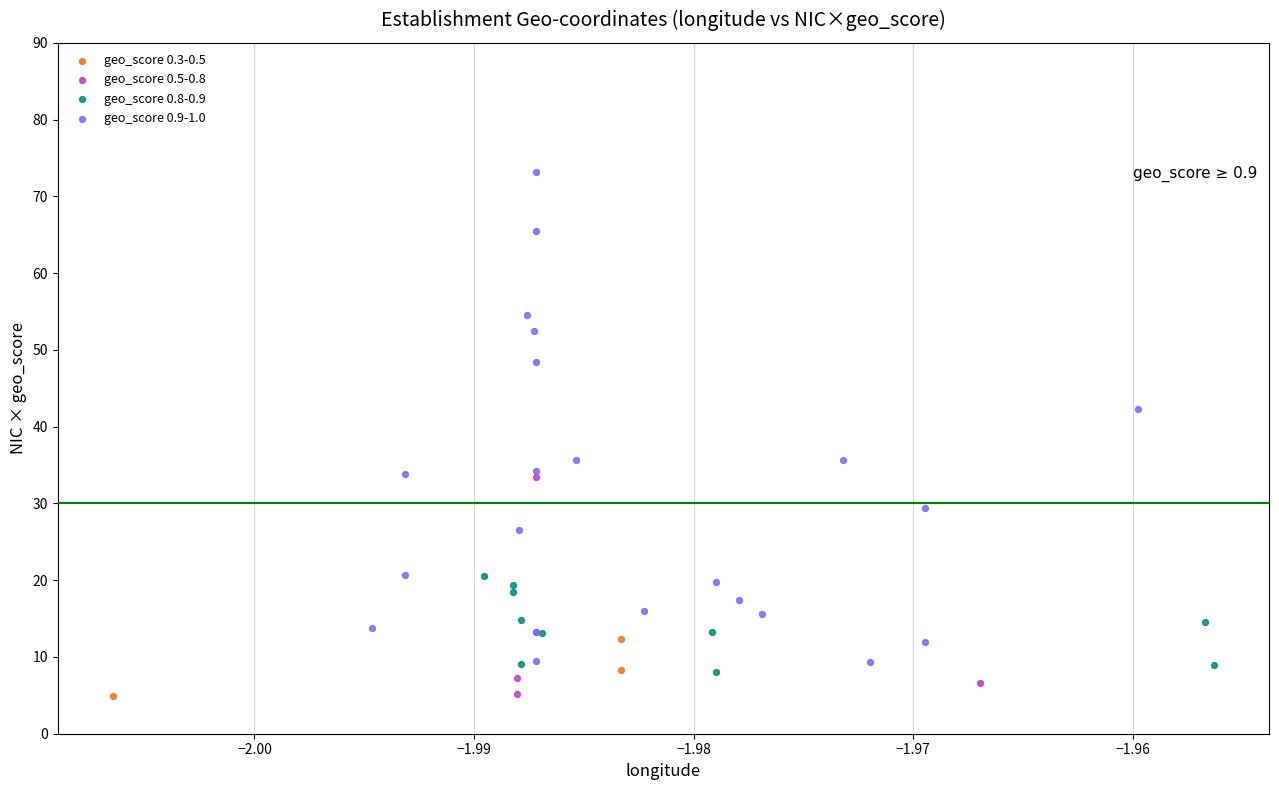

Which series reaches the maximum Y coordinate?

geo_score 0.9-1.0